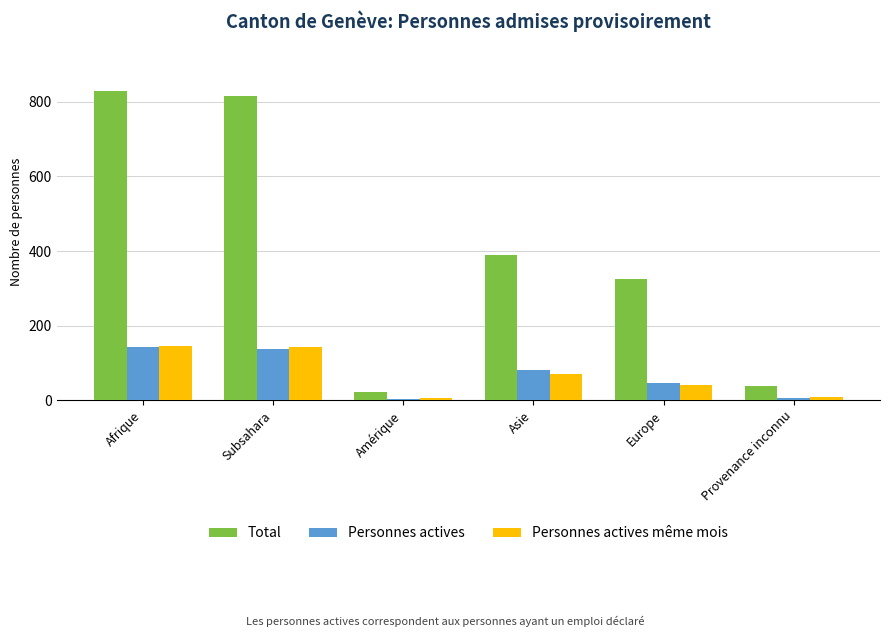

The Personnes actives series shows 138 at Subsahara. True or false?

True